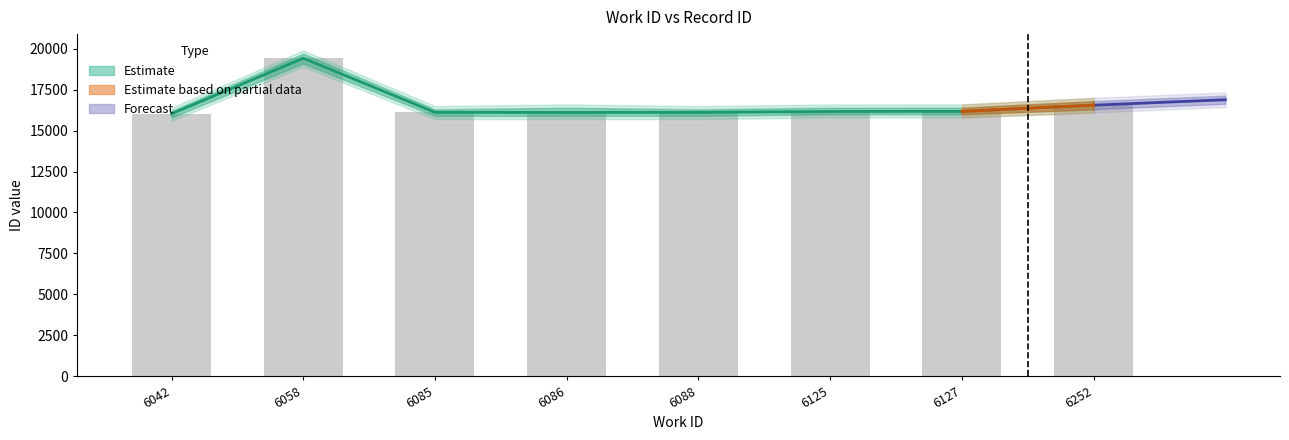

At which label is the value closest to 17724?

6252